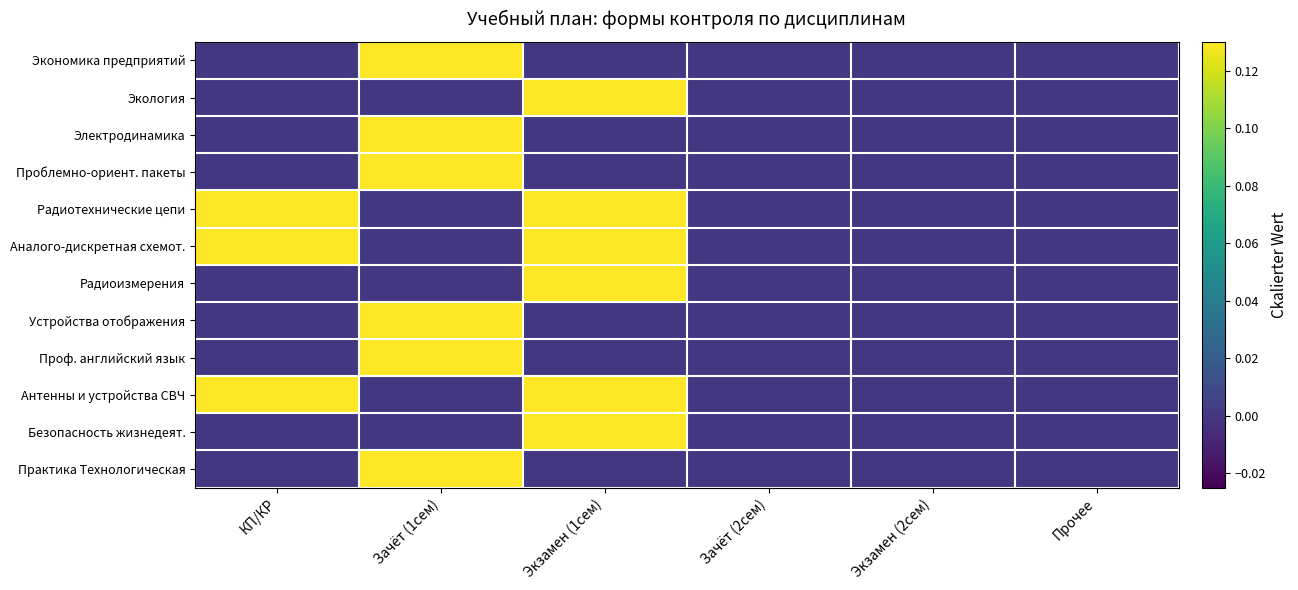

Between Зачёт (2сем) and КП/КР, which is larger?

Зачёт (2сем)